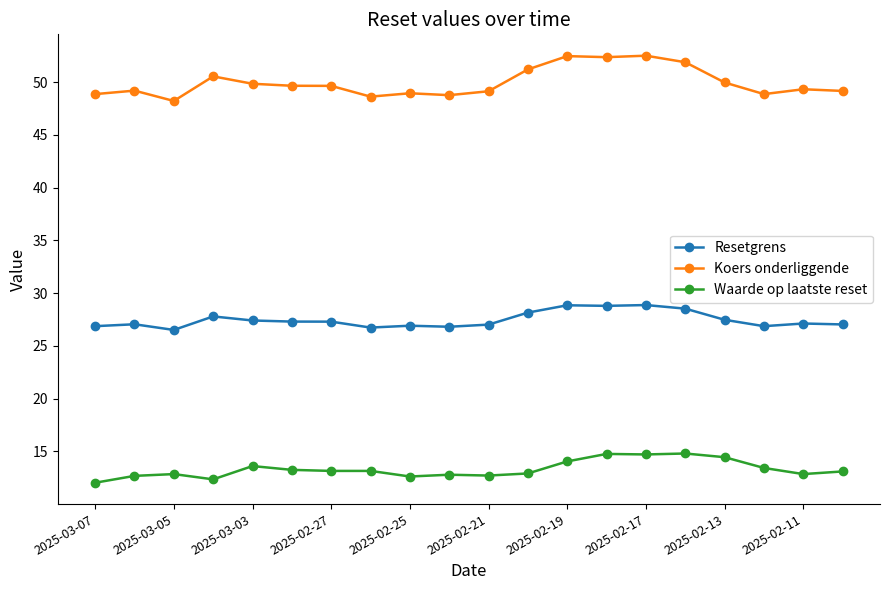

True or false: Waarde op laatste reset has more than 2 points higher than both neighbors.

True